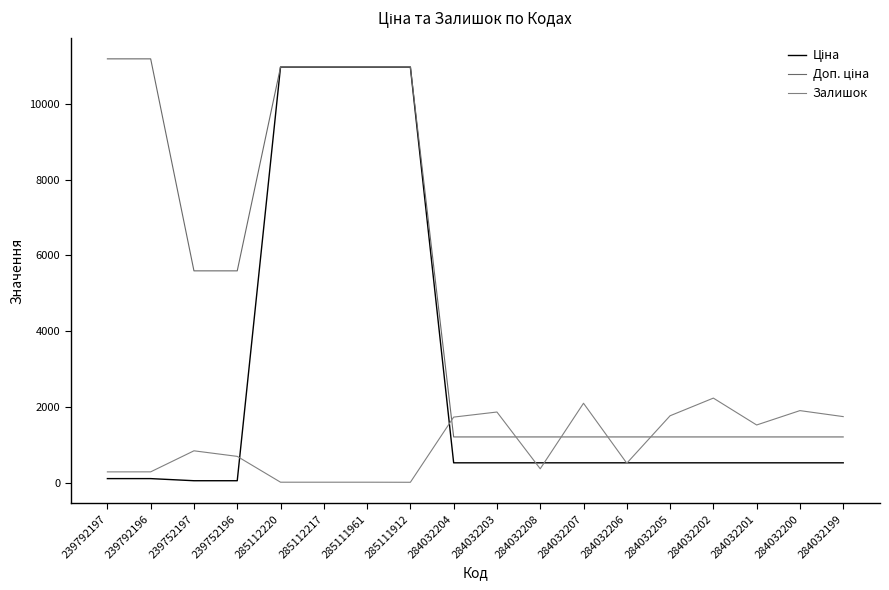

Between 284032202 and 284032201, which series saw the biggest shift?

Залишок